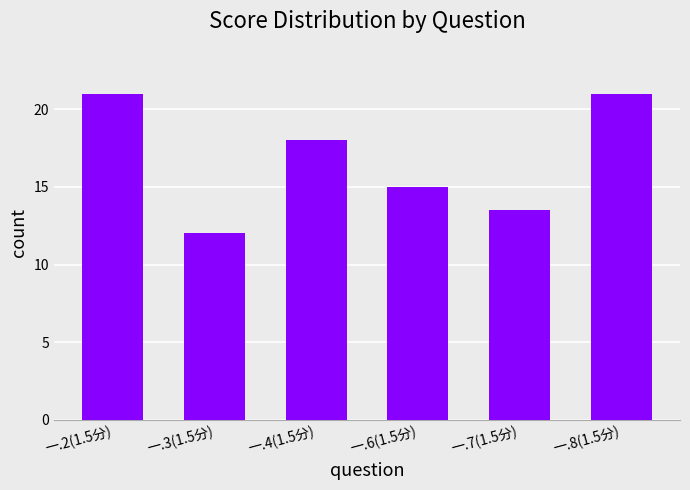

What is the difference between the maximum and minimum values?

9.0